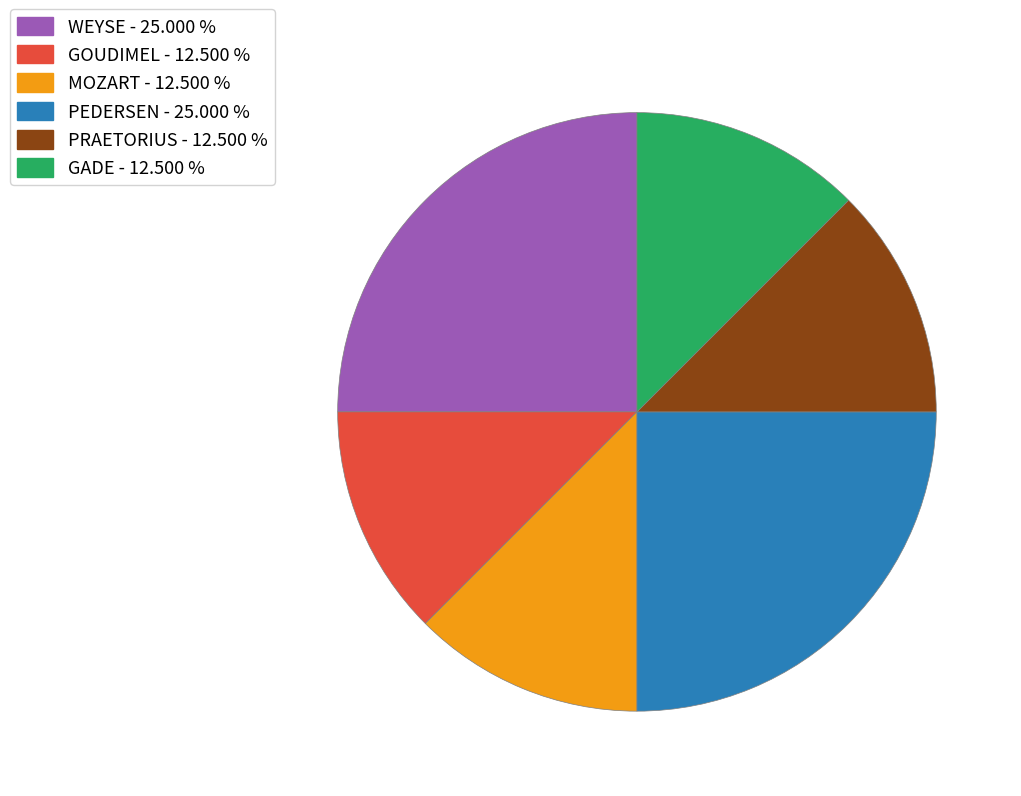

How many slices are in this pie chart?

6